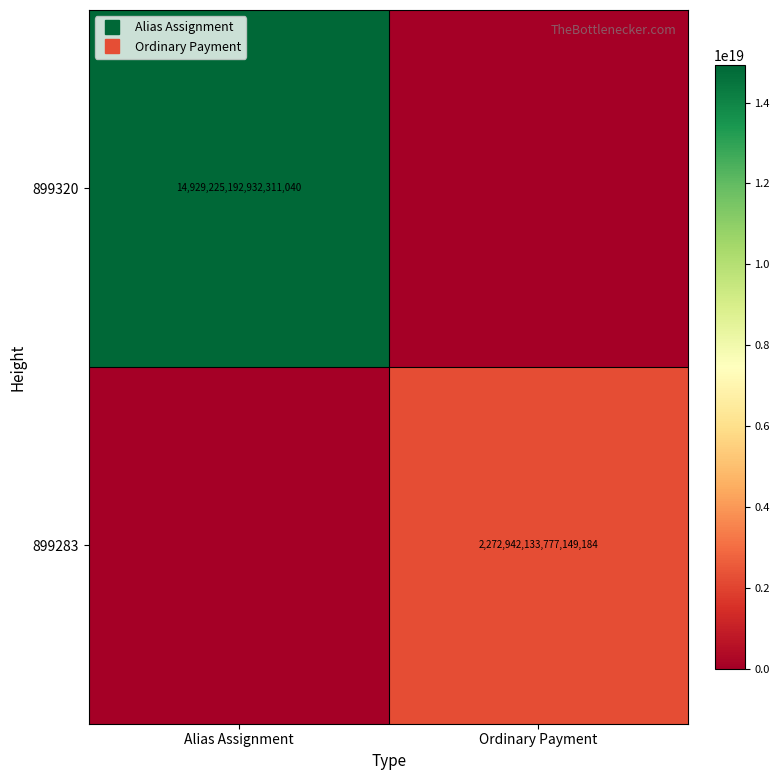

What is the sum of the 899320 values at Alias Assignment and Ordinary Payment?

14929225192932311040